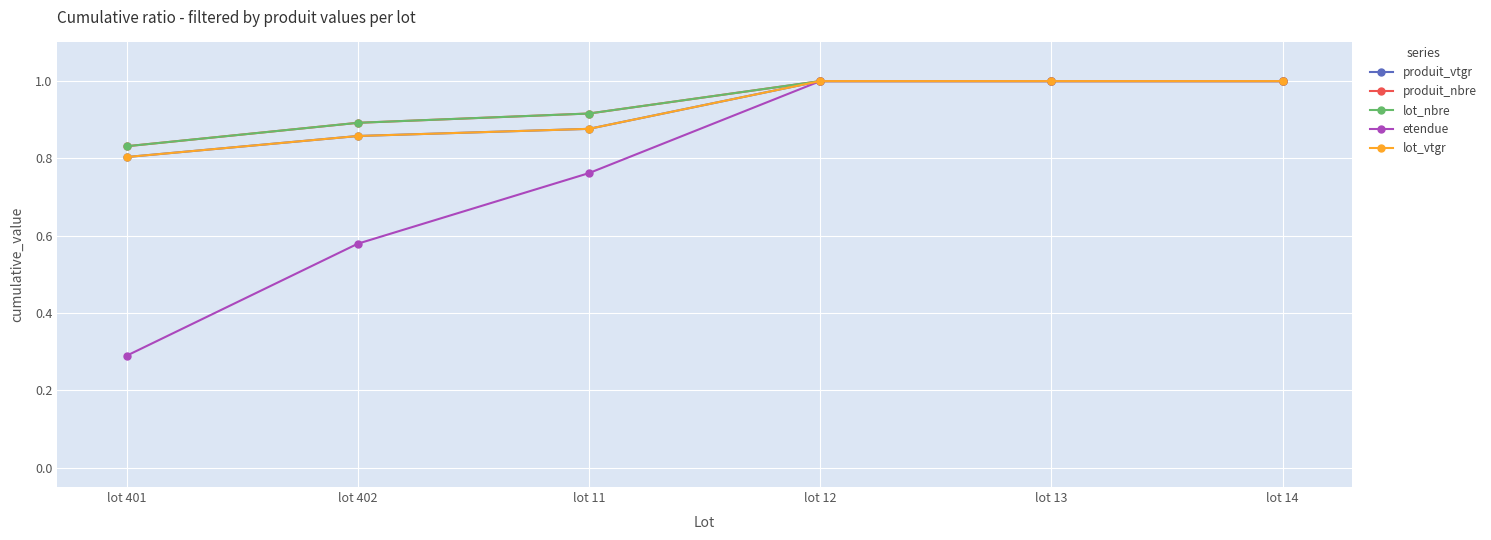

At how many categories does at least one series exceed 0?

6